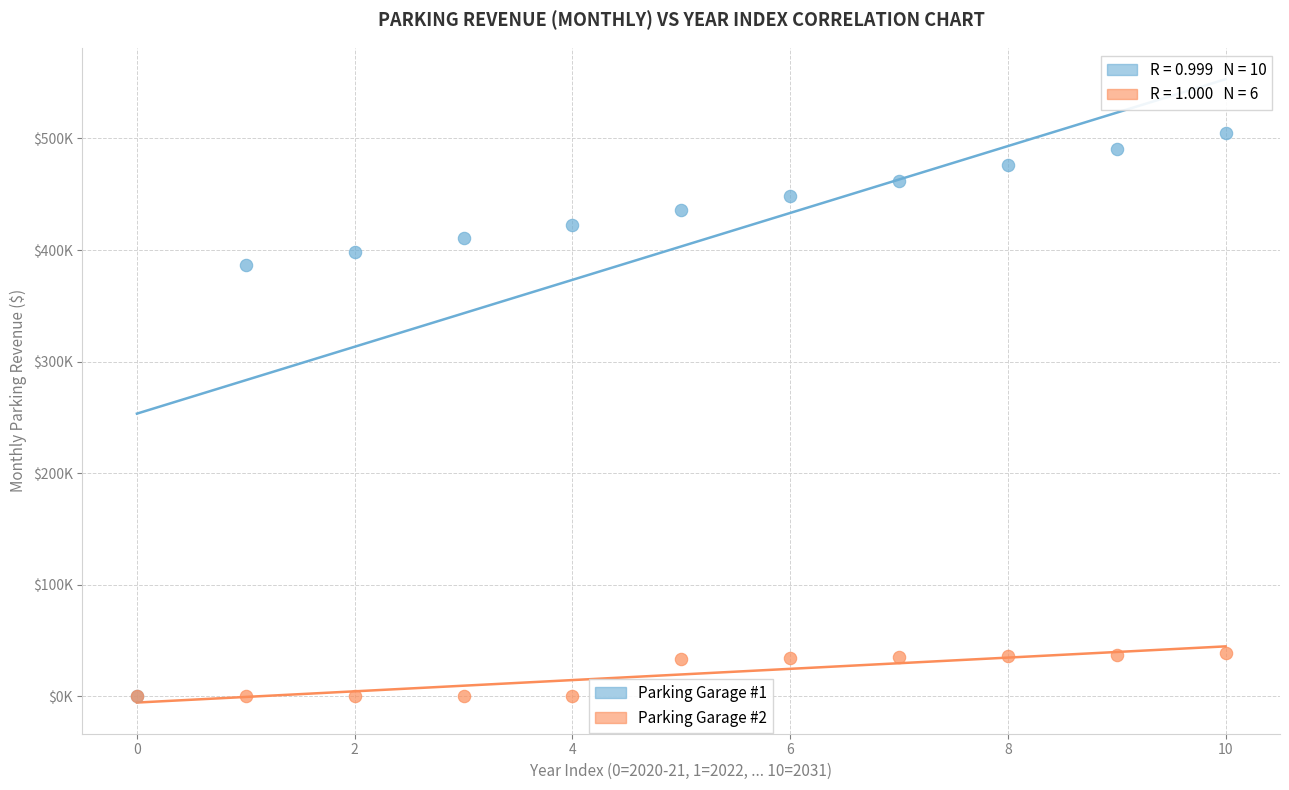

Which series reaches the maximum Y coordinate?

Parking Garage #1